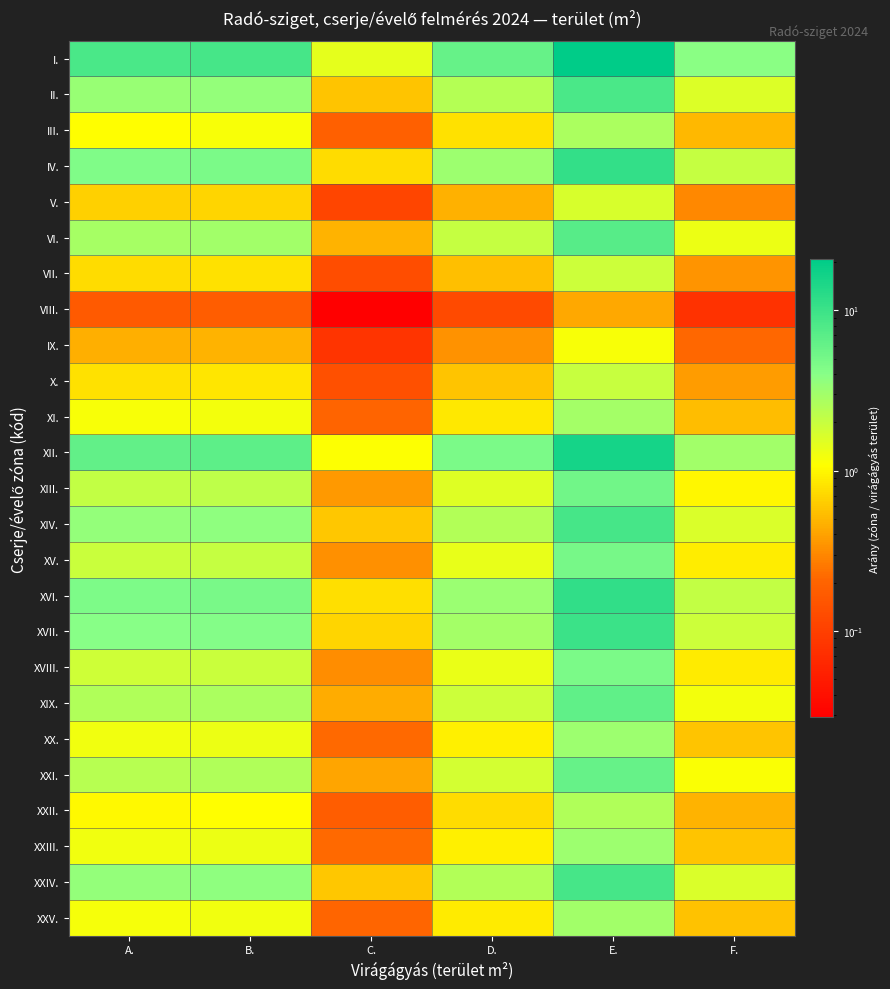

What is the difference between the highest and lowest values at B.?

8.6